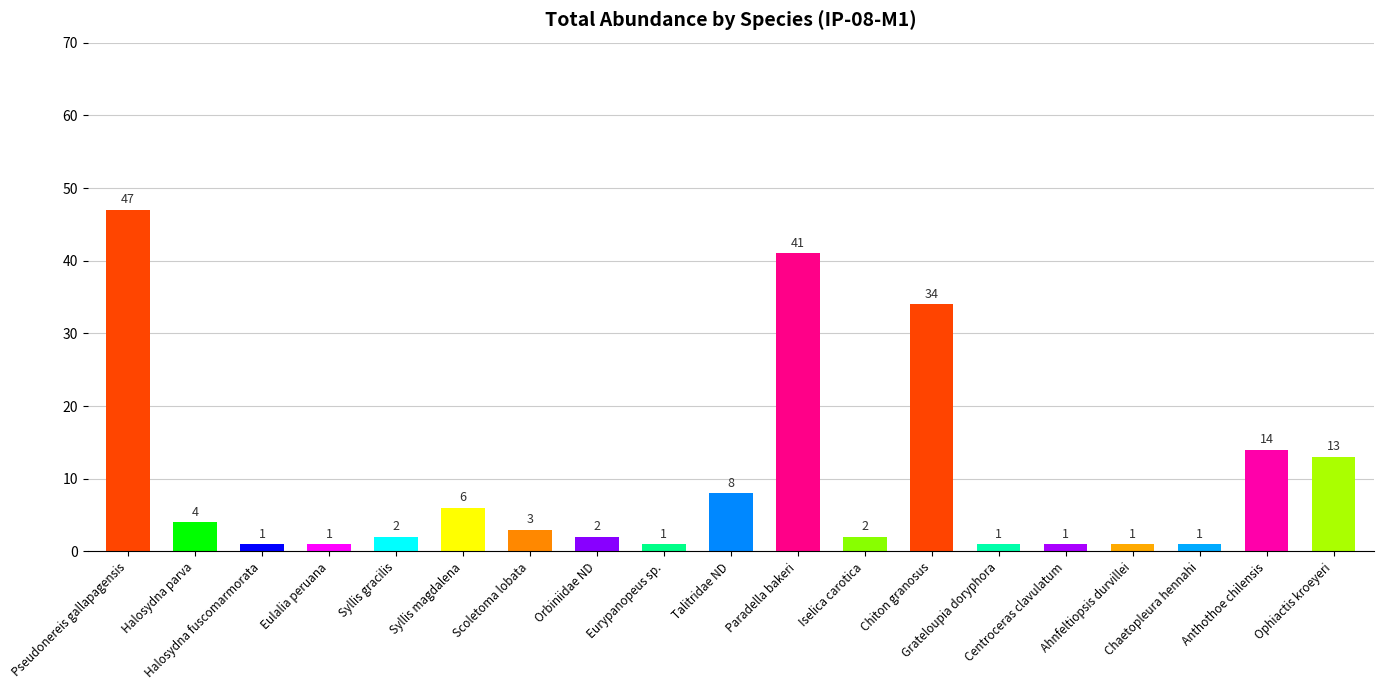

What position from the left is Syllis gracilis?

5